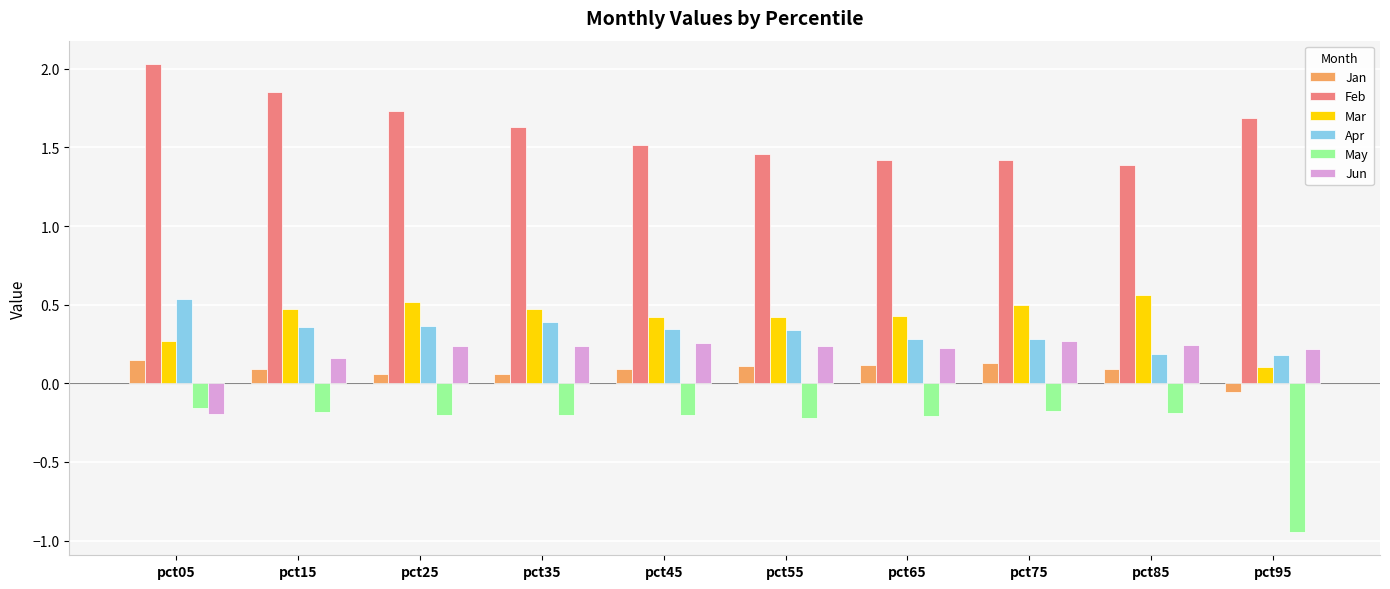

What is the total value across all series at pct75?

2.4